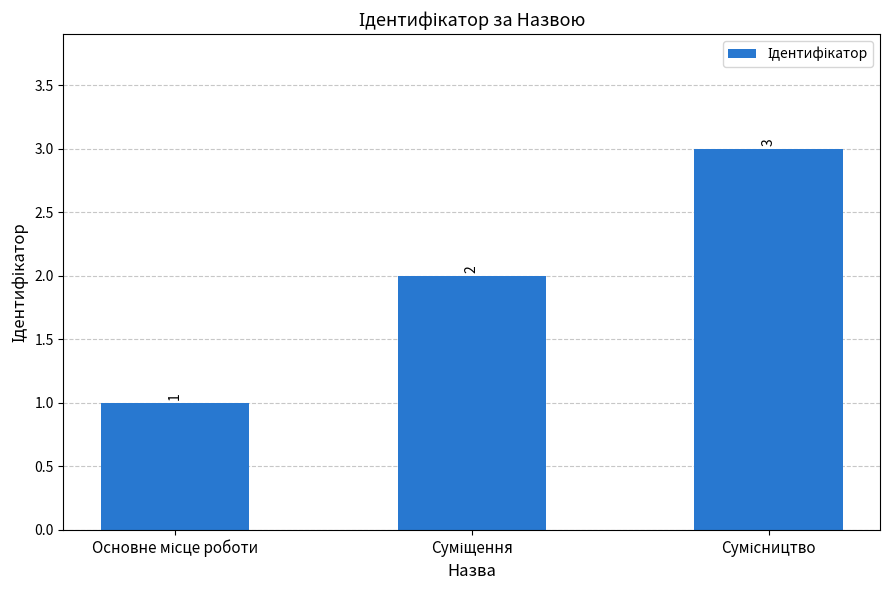

What is the greatest value displayed?

3